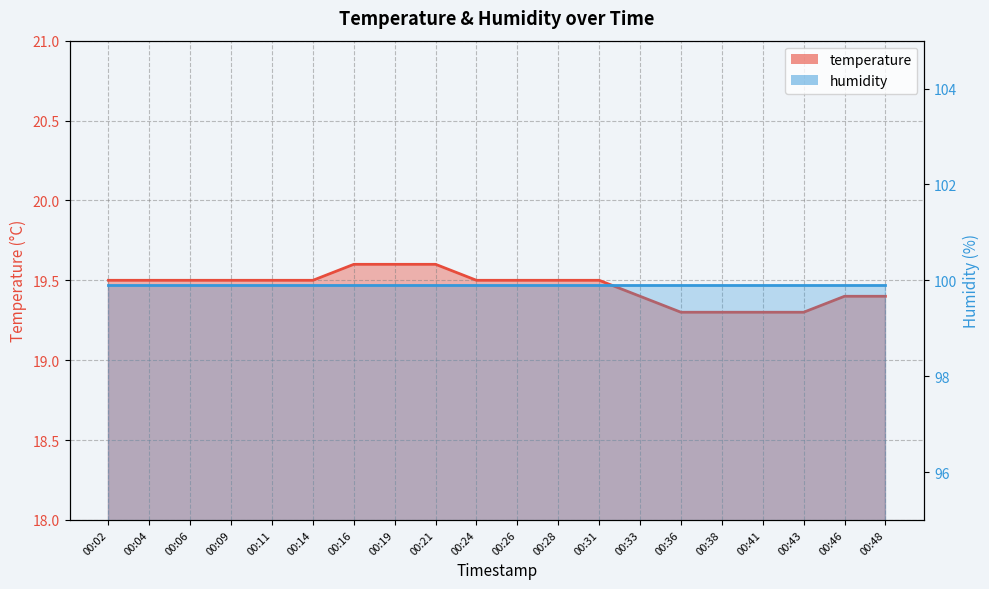

What is the value of the 14th point from the left?

19.4